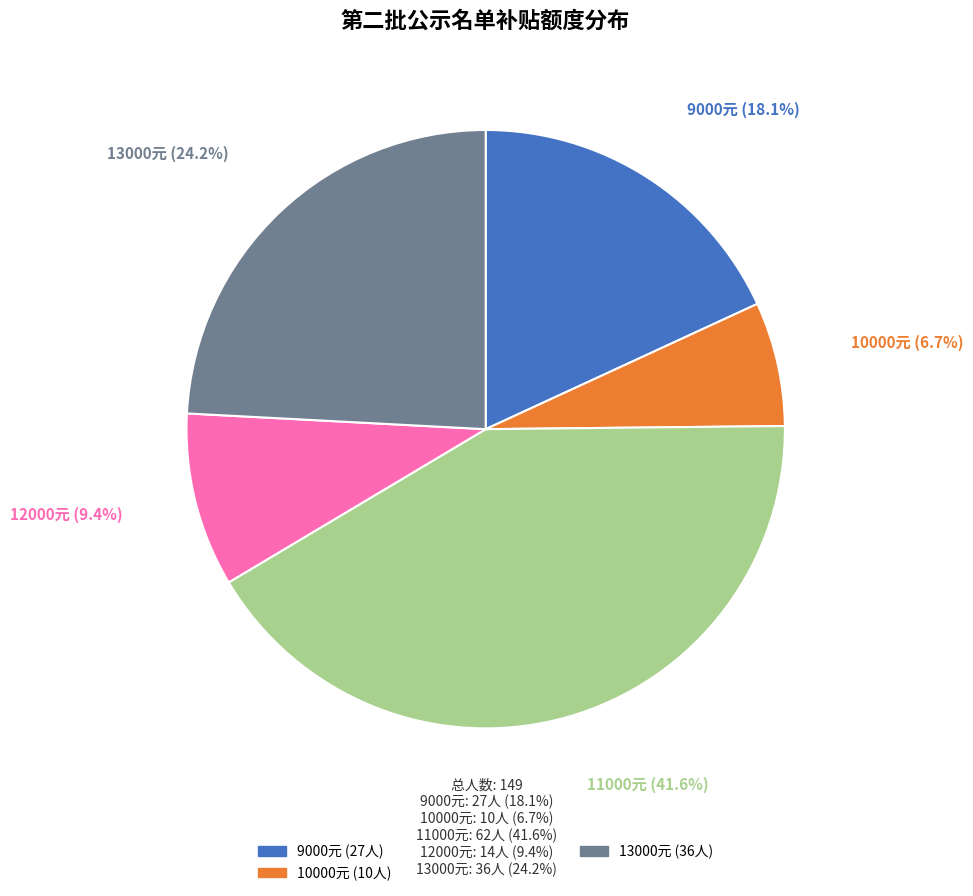

Is there any slice that represents more than half of the pie?

No